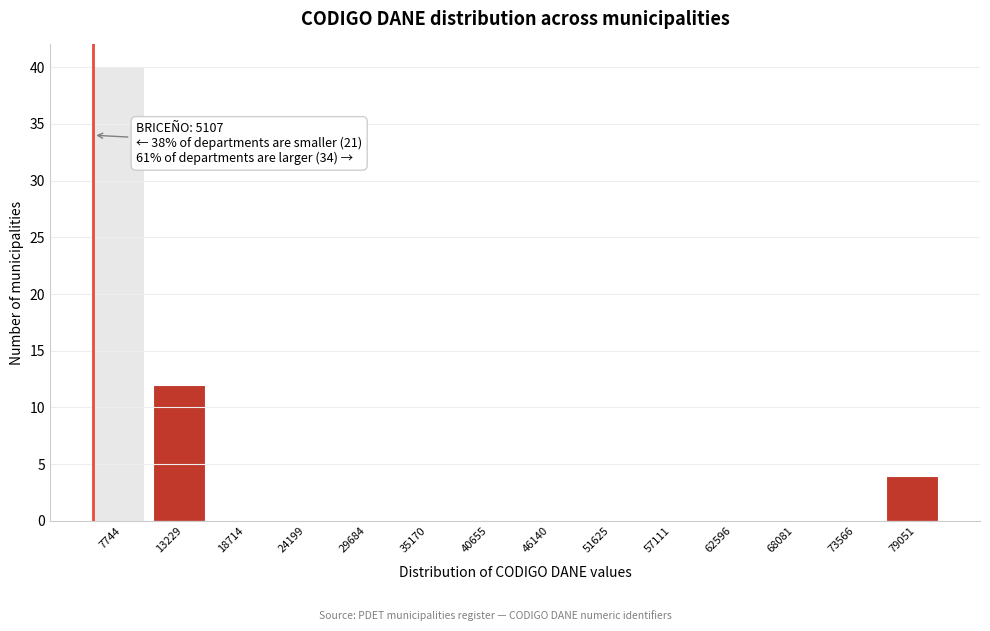

Which range on the x-axis has the tallest bar?

5000 to 10000